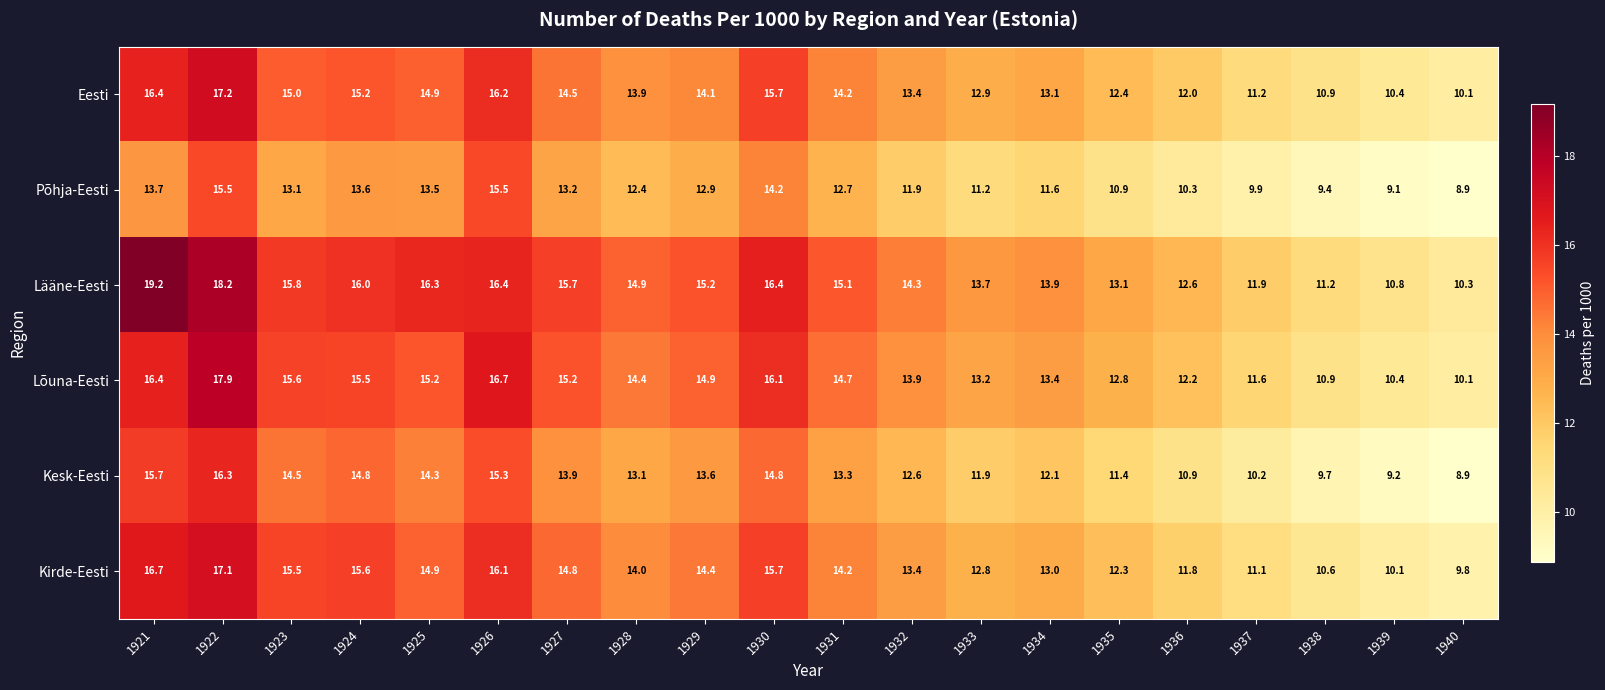

What is the spread (max minus min) of values at 1940?

1.4